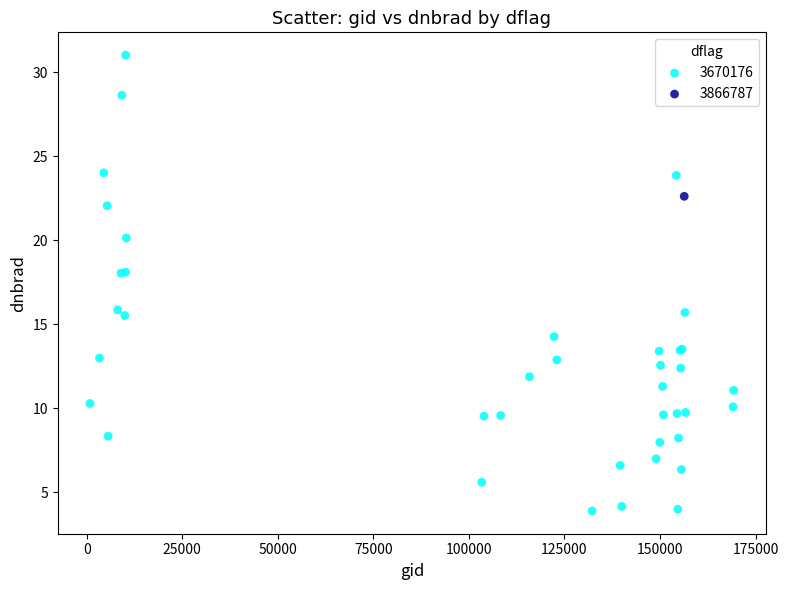

What are all the series names shown in the legend?

3670176, 3866787